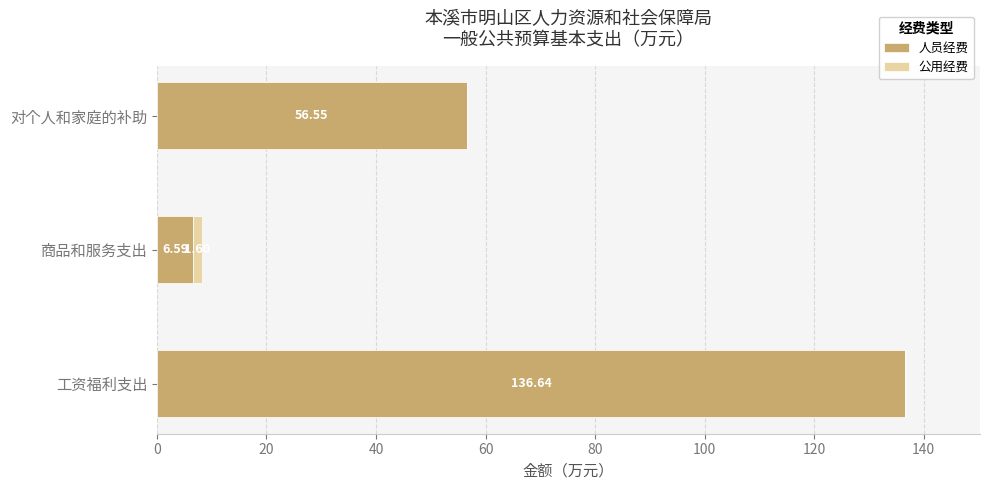

What is the sum of the 人员经费 values at 对个人和家庭的补助 and 商品和服务支出?

63.1